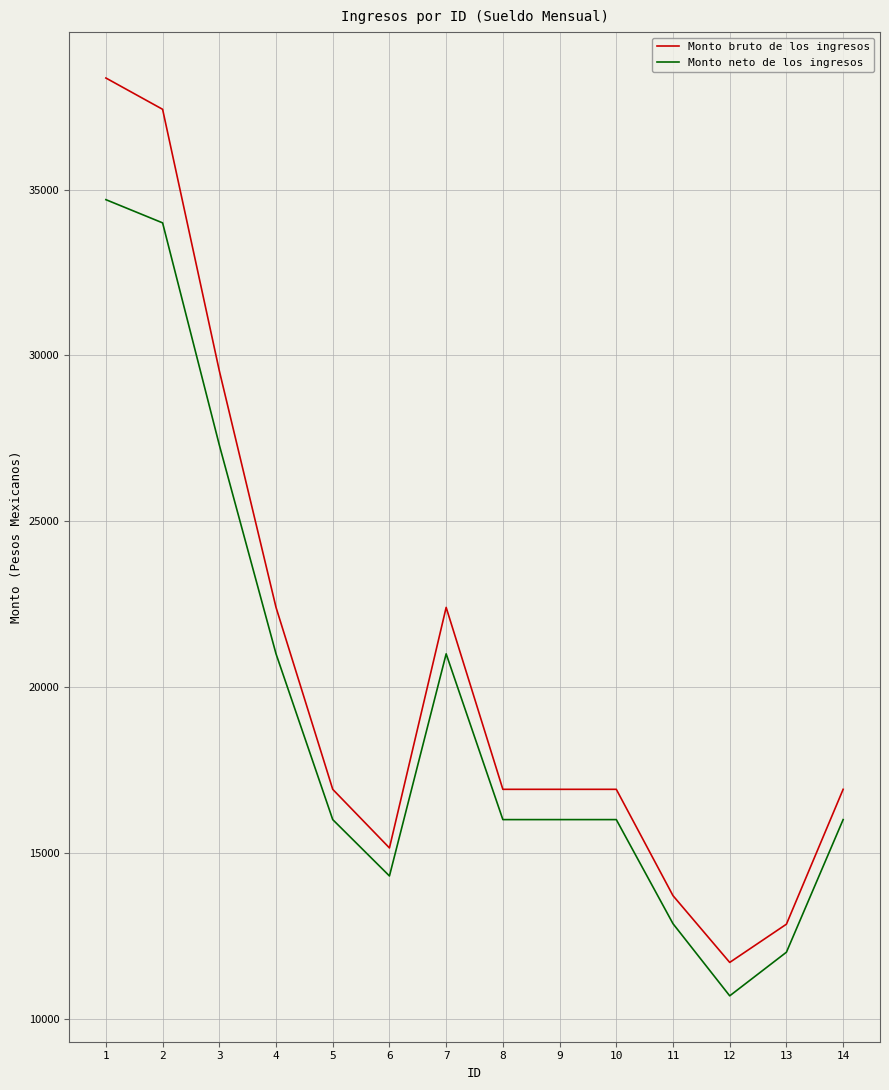

What is the difference between the second highest and second lowest values in the Monto neto de los ingresos series?

22000.0